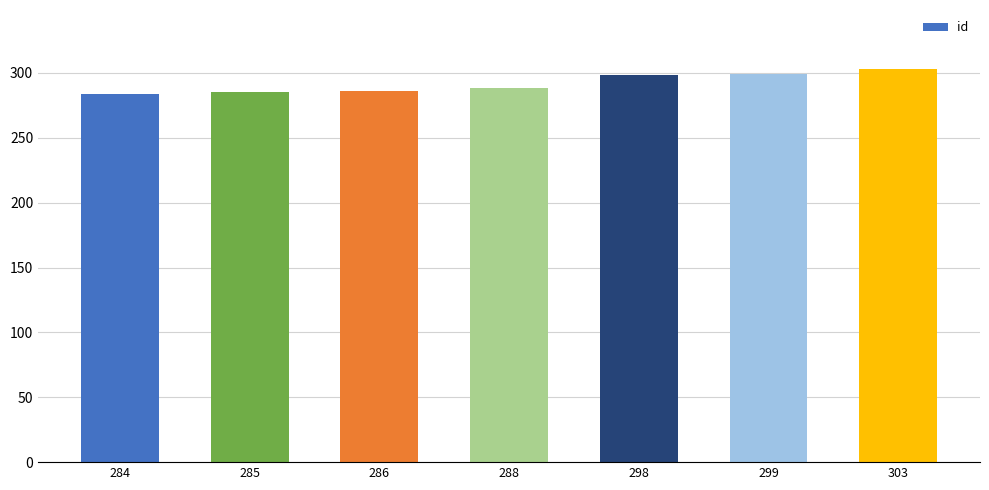

Which label corresponds to the largest value in the chart?

303